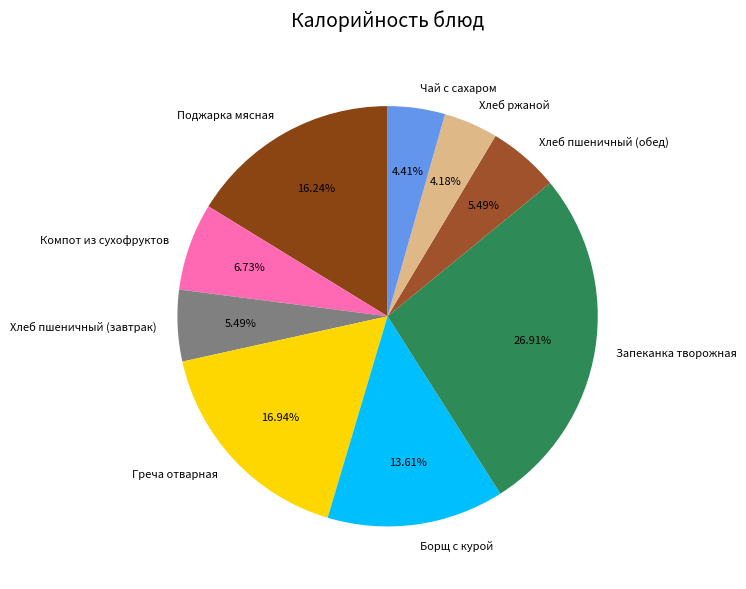

True or false: Хлеб пшеничный (завтрак) accounts for 1% of the total.

False